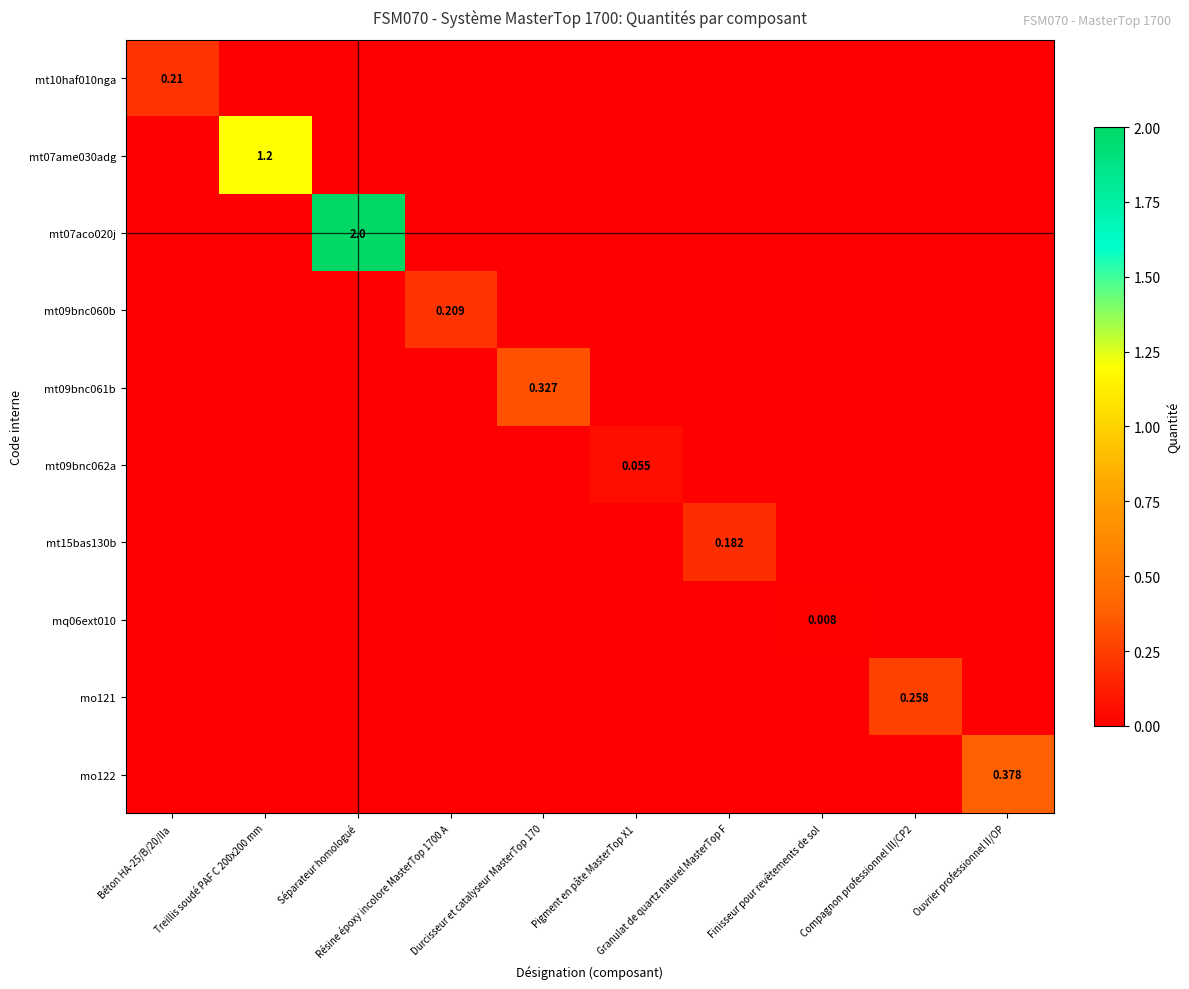

What is the difference between the highest and lowest values at Durcisseur et catalyseur MasterTop 170?

0.3